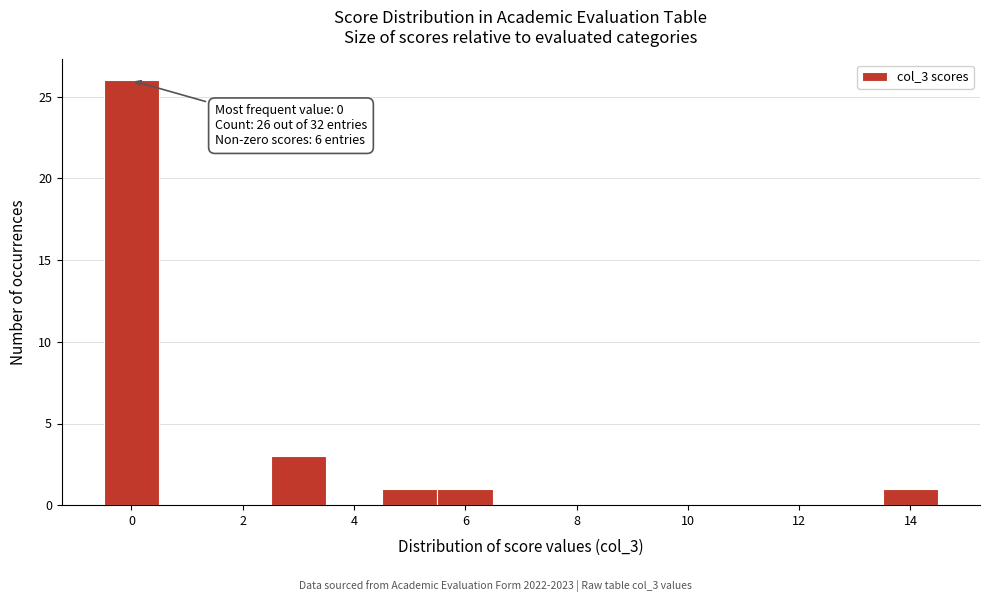

Which range on the x-axis has the tallest bar?

-0.5 to 0.5